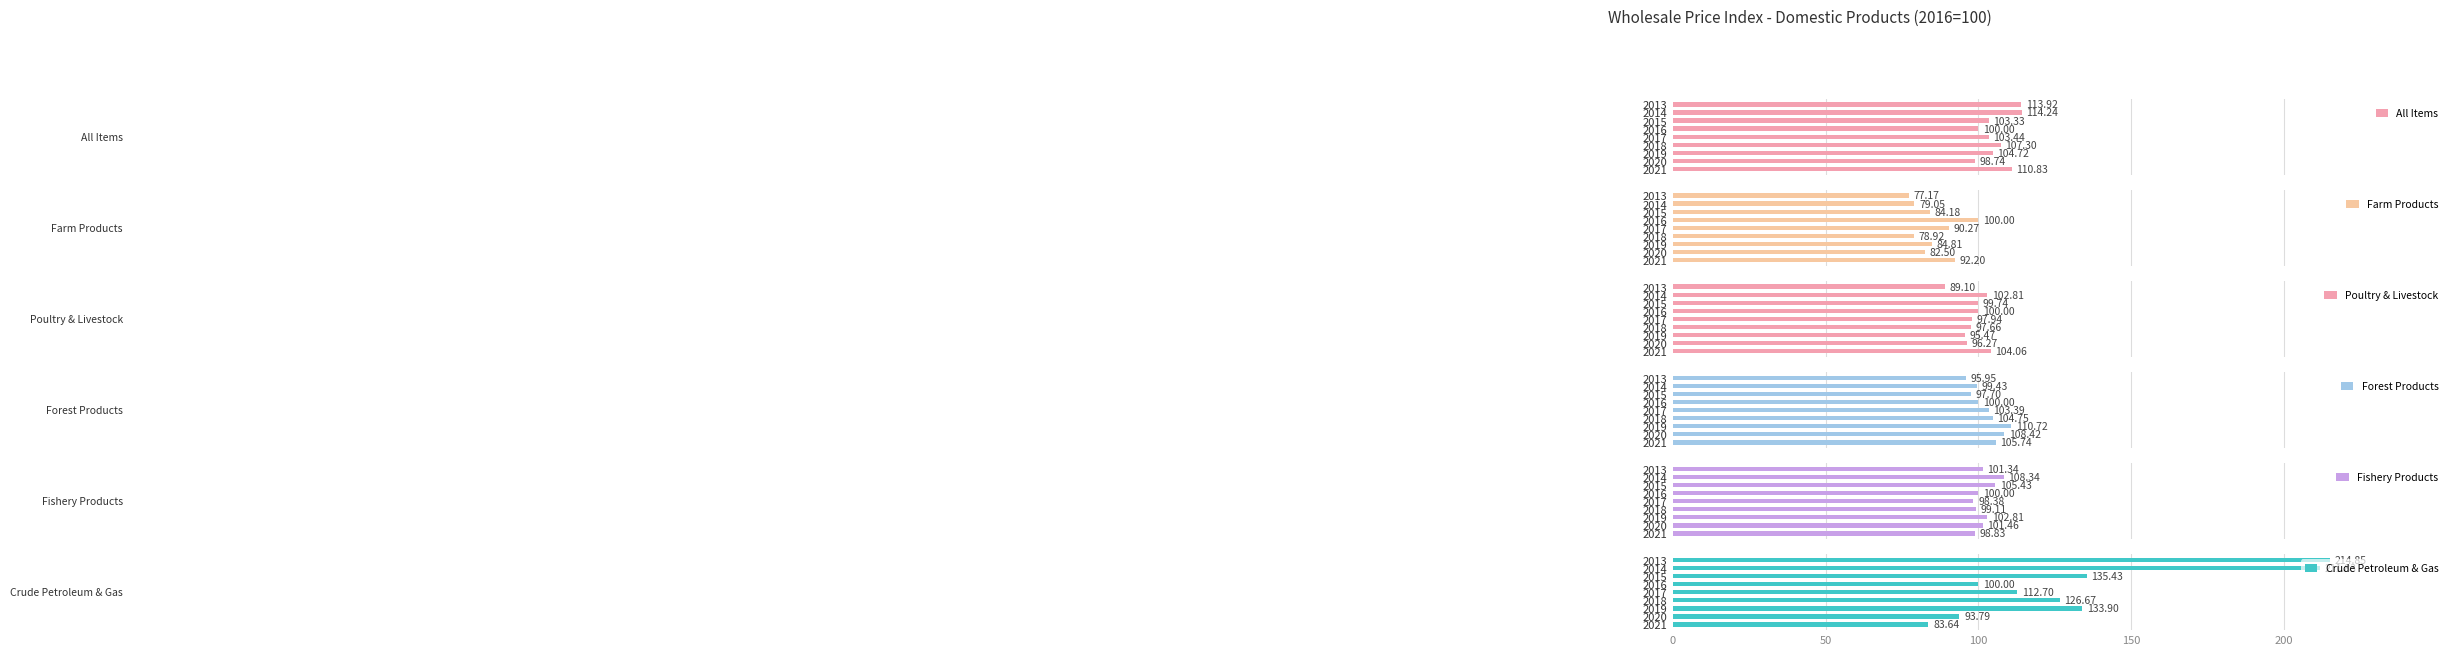

The Poultry & Livestock series shows 89.1 at 2013. True or false?

True